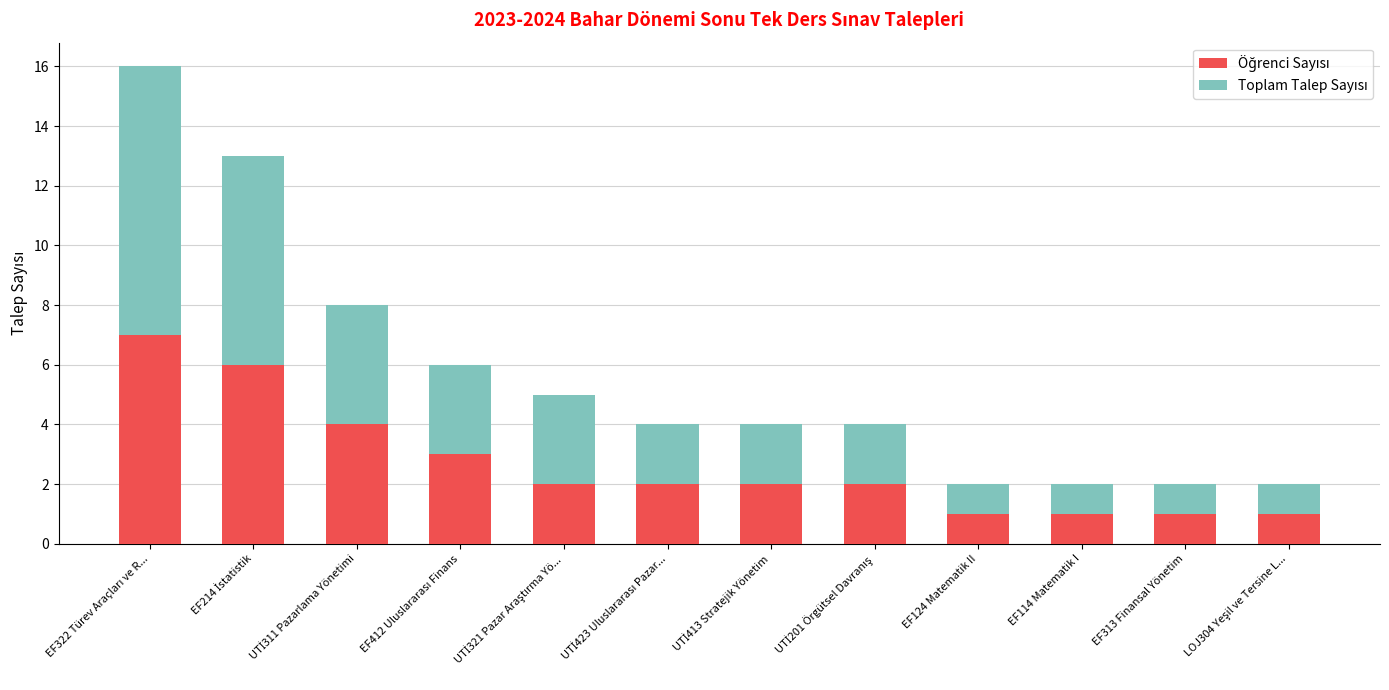

How many bars are there in total?

12